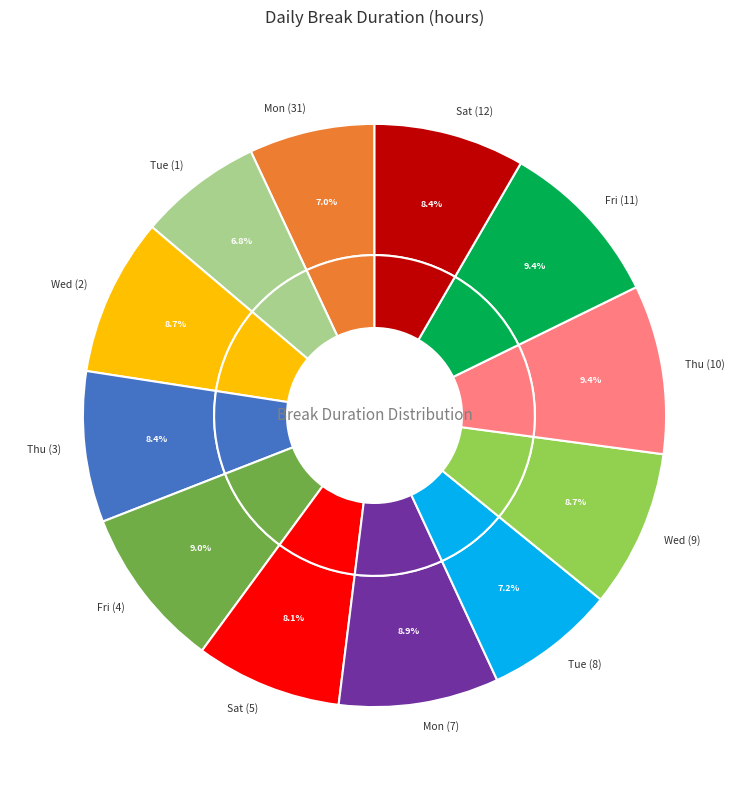

Which slice is the largest?

Thu (10)